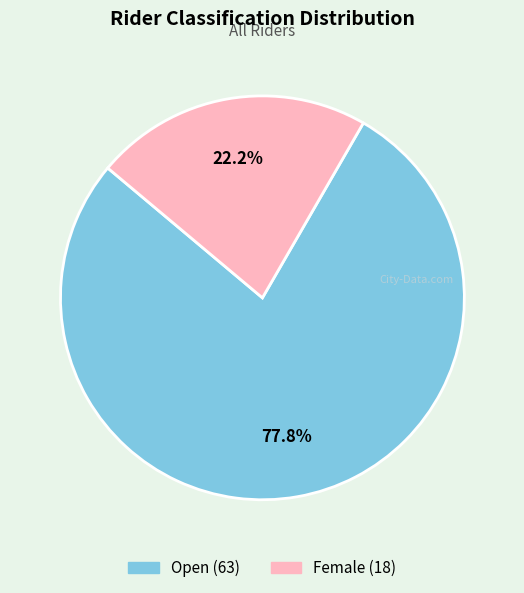

What is the largest slice in the pie chart?

Open